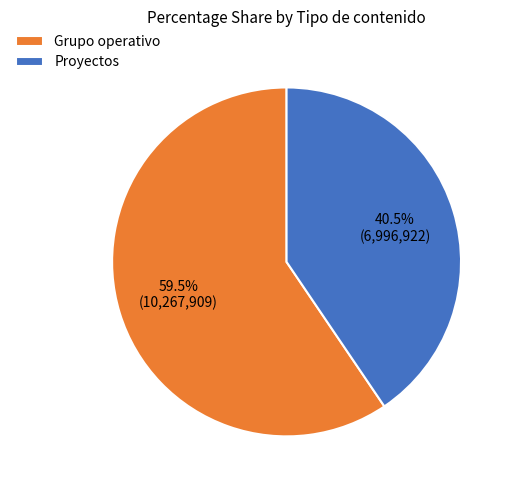

What is the total percentage of Grupo operativo and Proyectos?

100.0%